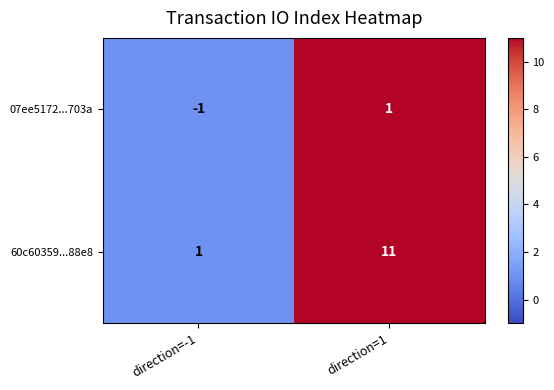

What is the maximum value shown in the chart?

11